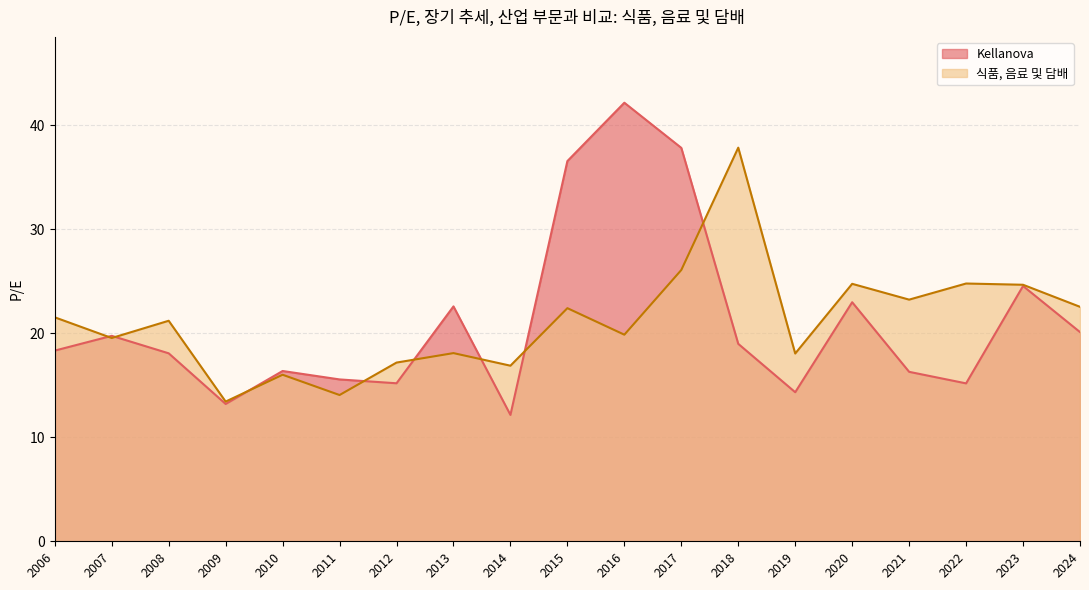

Where does the 식품, 음료 및 담배 series first go above 21?

2006